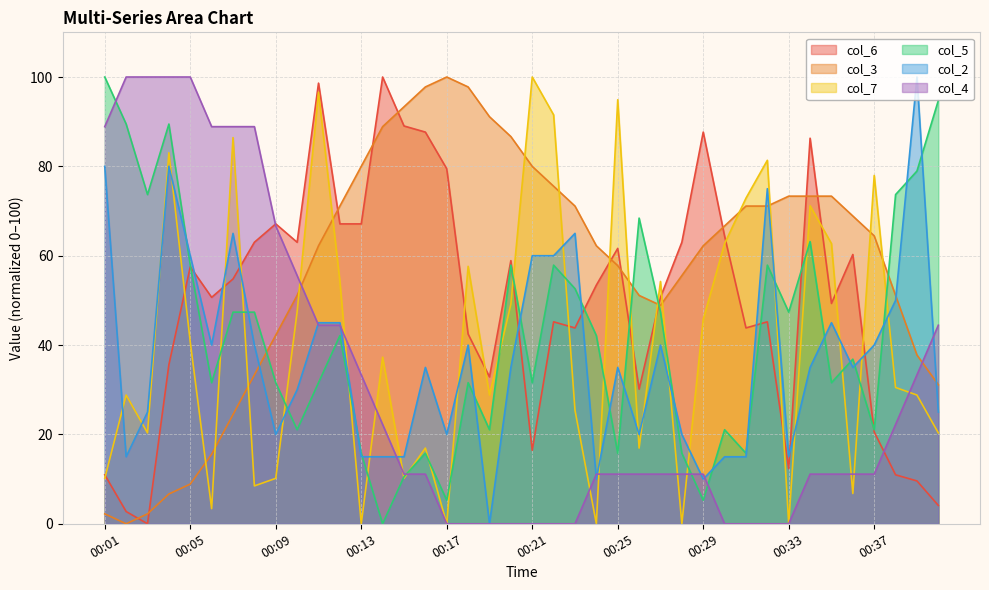

What is the approximate value of col_7 at 00:05?

40.7